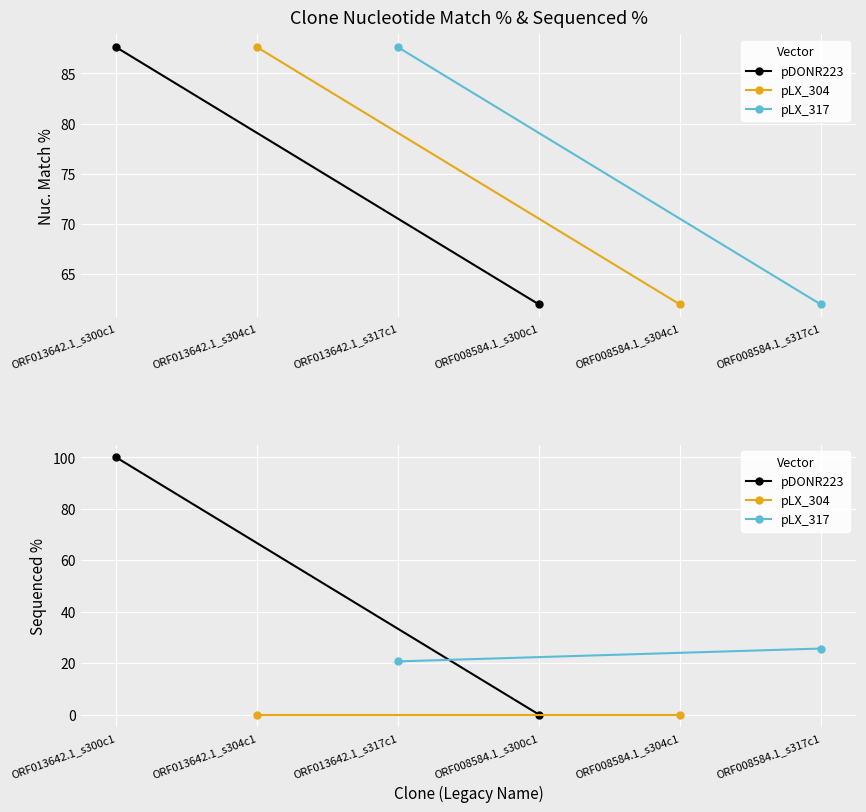

What is the value of the pLX_317 point at the 2nd from the left?

25.7